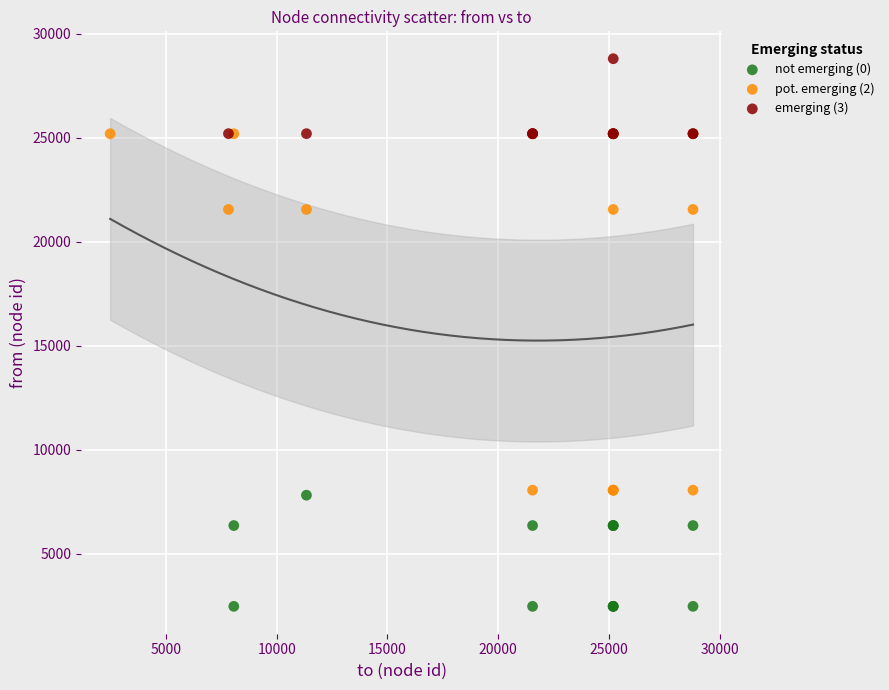

Which series contains the lowest Y value?

not emerging (0)